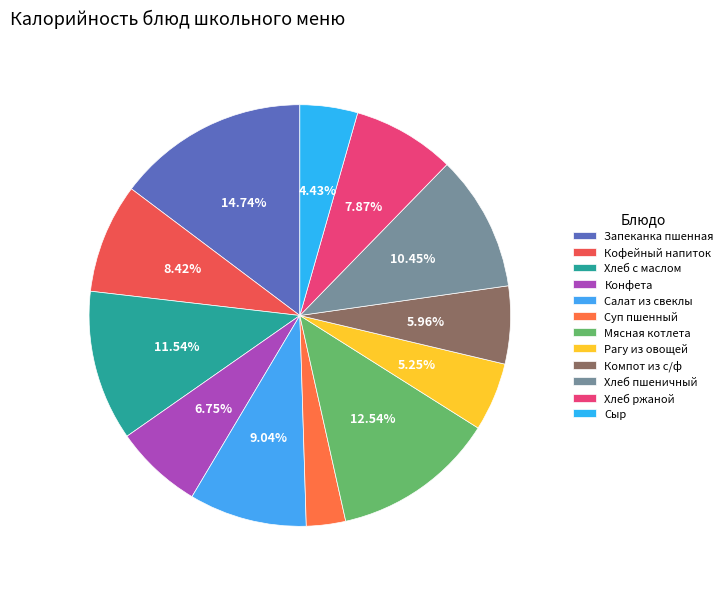

What percentage is the Кофейный напиток slice, to the nearest percent?

8%